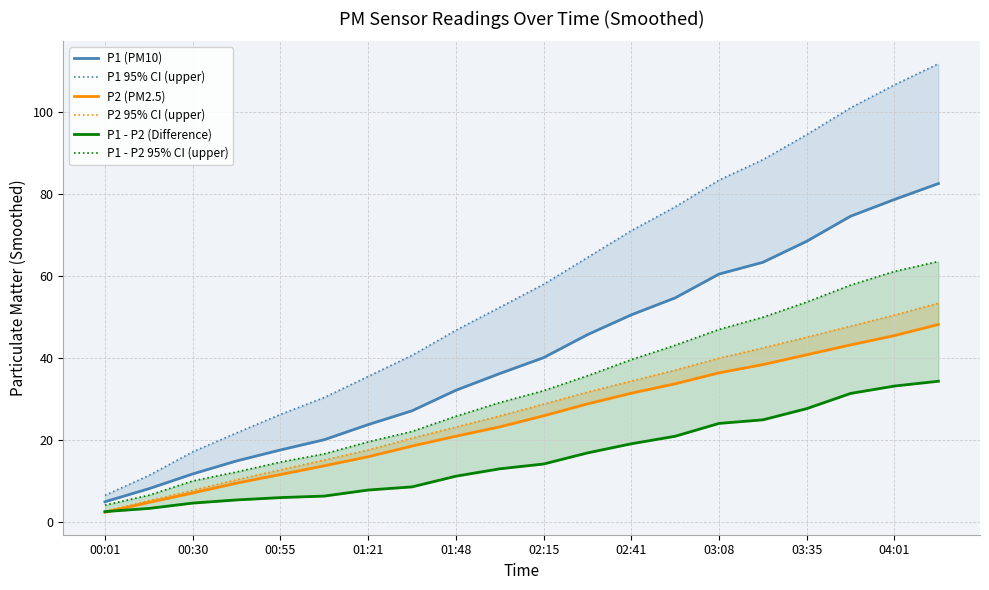

Which has a higher value, 17 or 14?

17